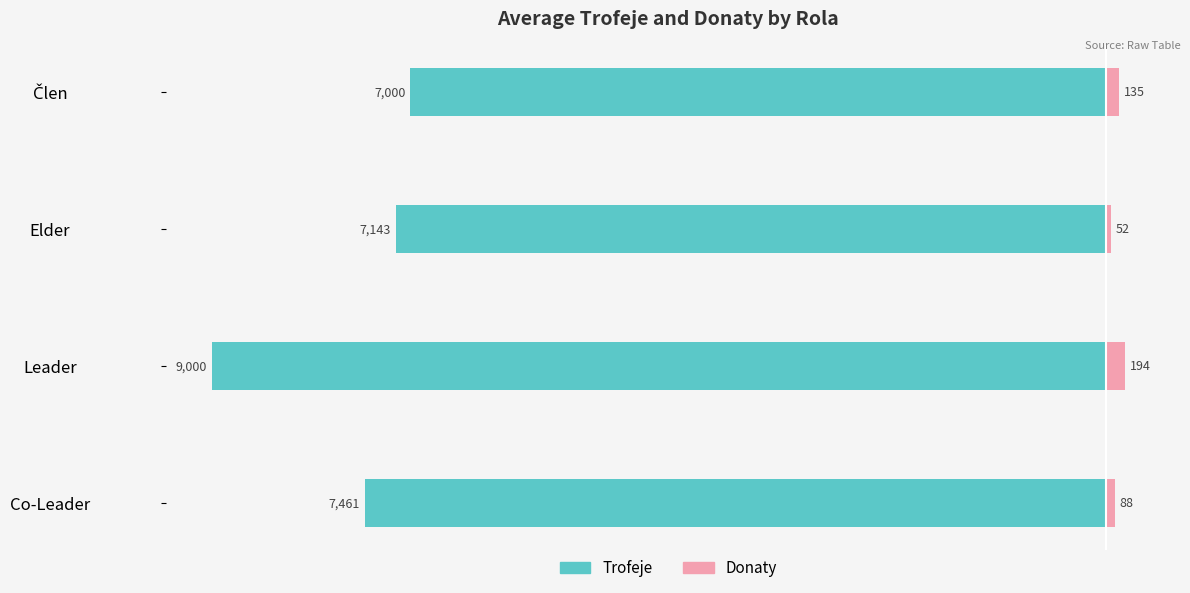

What is the average value of the Donaty series?

117